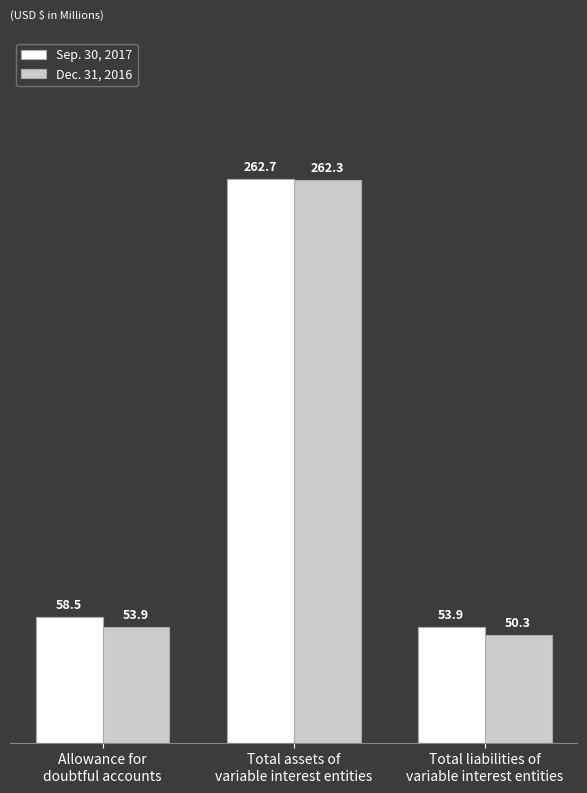

What is the total value across all series at Total liabilities of
variable interest entities?

104.2